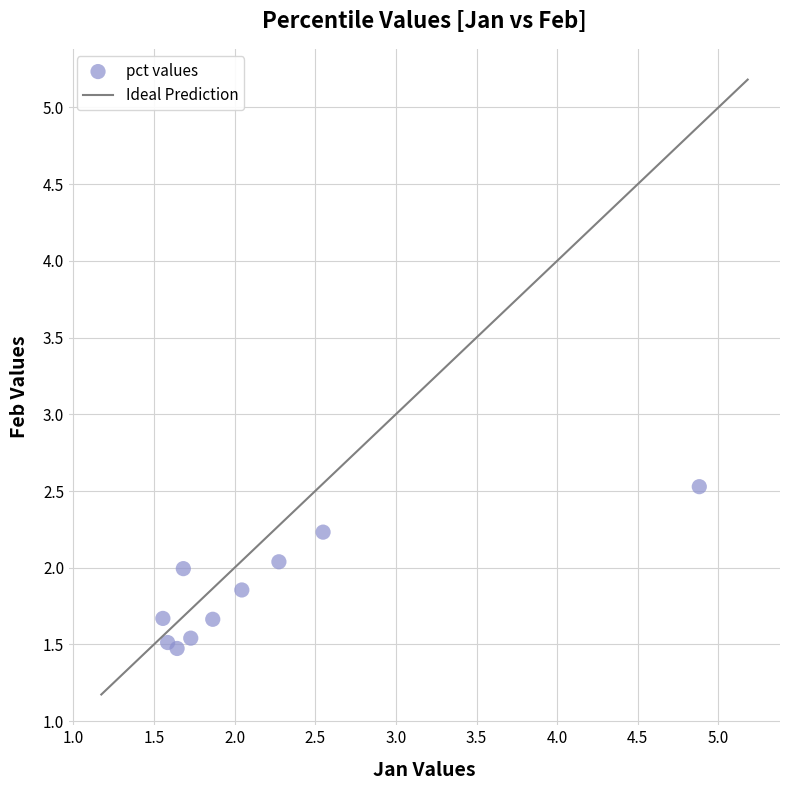

What is the range of Y values (max minus min)?

1.1